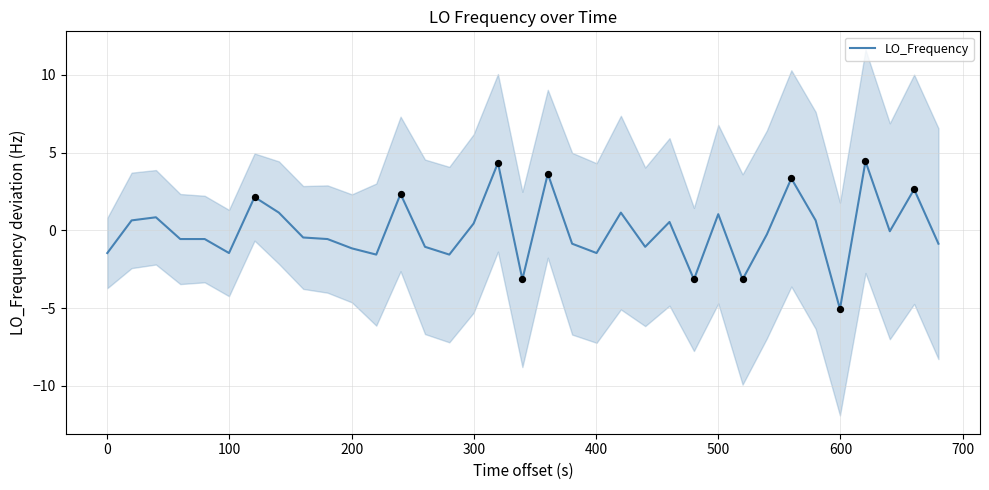

What is the highest value of the LO_Frequency series?

4.4